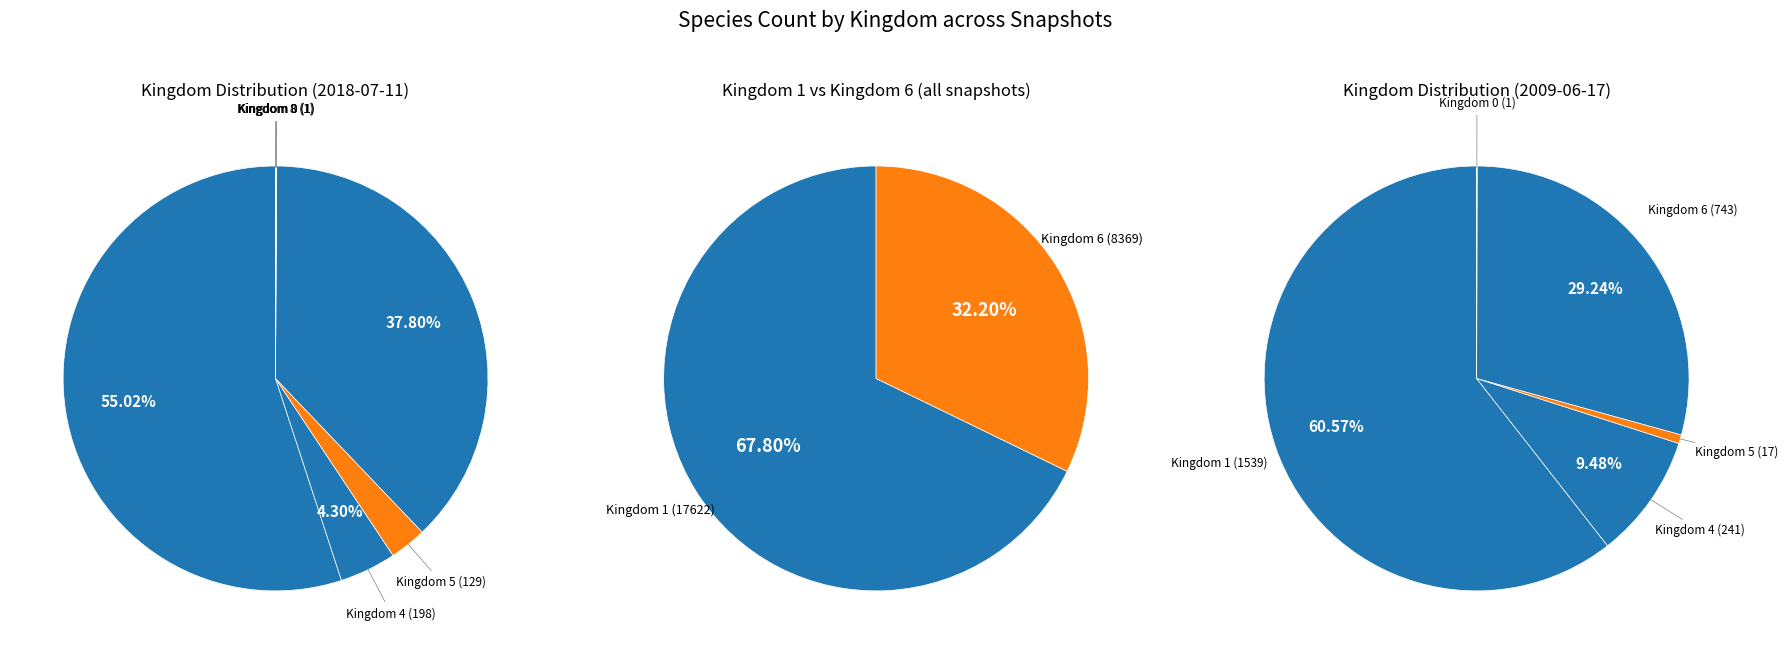

What percentage is the kingdom_4 slice, to the nearest percent?

4%